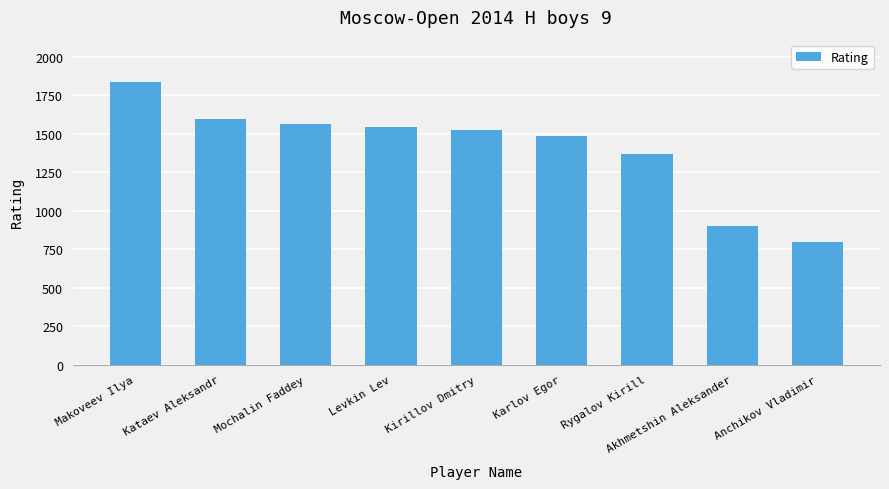

What is the difference between the maximum and minimum values?

1036